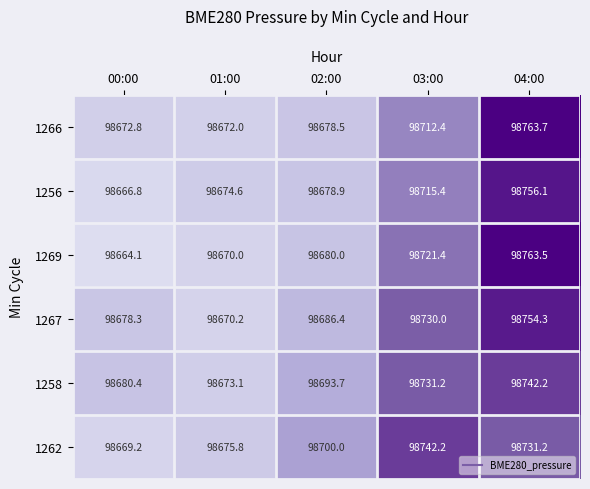

Reading left to right, transcribe all the data shown in this chart.

1266: 00:00=98672.8	01:00=98672.0	02:00=98678.5	03:00=98712.4	04:00=98763.7
1256: 00:00=98666.8	01:00=98674.6	02:00=98678.9	03:00=98715.4	04:00=98756.1
1269: 00:00=98664.1	01:00=98670.0	02:00=98680.0	03:00=98721.4	04:00=98763.5
1267: 00:00=98678.3	01:00=98670.2	02:00=98686.4	03:00=98730.0	04:00=98754.3
1258: 00:00=98680.4	01:00=98673.1	02:00=98693.7	03:00=98731.2	04:00=98742.2
1262: 00:00=98669.2	01:00=98675.8	02:00=98700.0	03:00=98742.2	04:00=98731.2